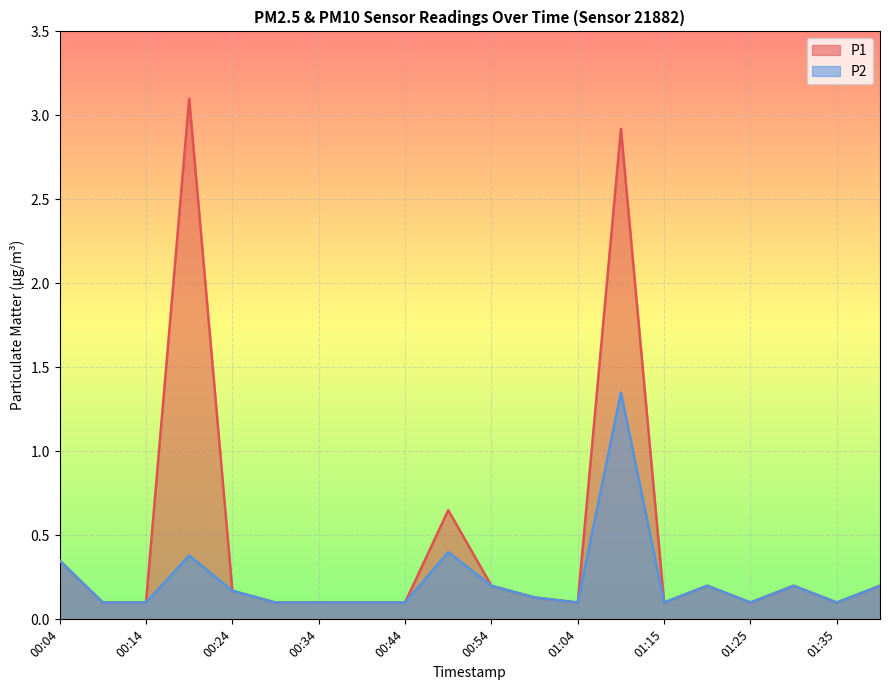

True or false: P2 and P1 intersect in this chart.

False